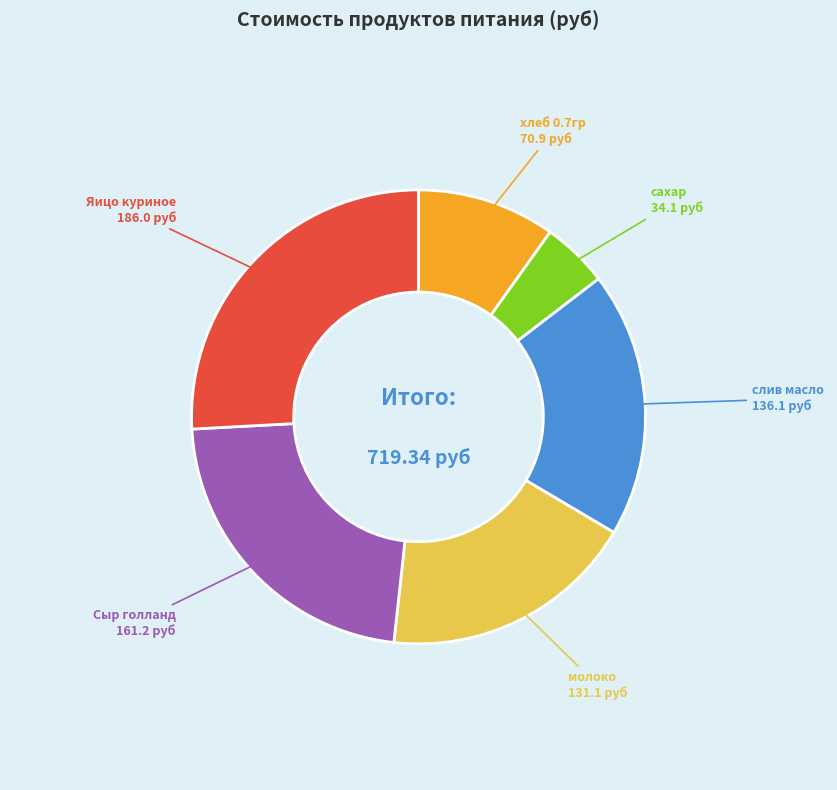

Does any single category account for the majority?

No